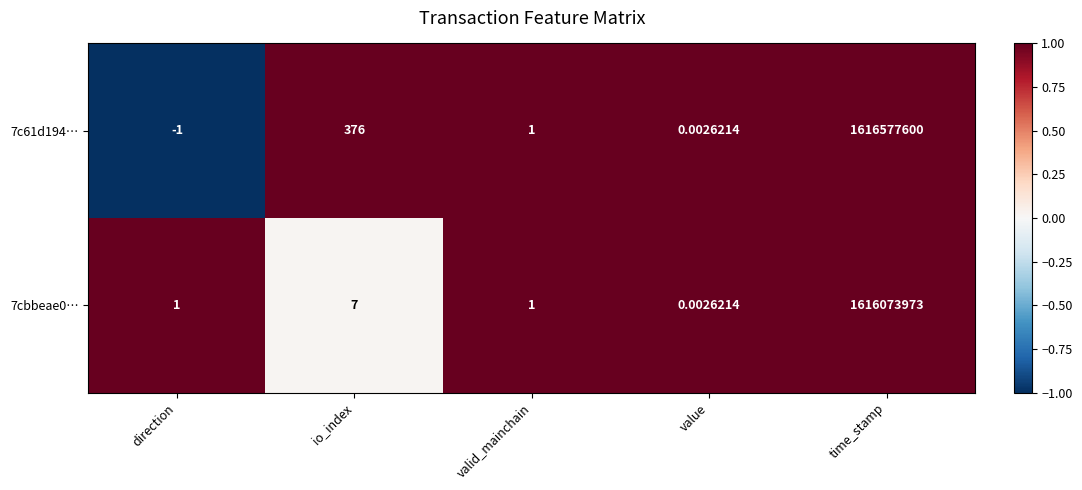

Is the value of 7cbbeae0… at direction greater than the value of 7c61d194… at io_index?

No